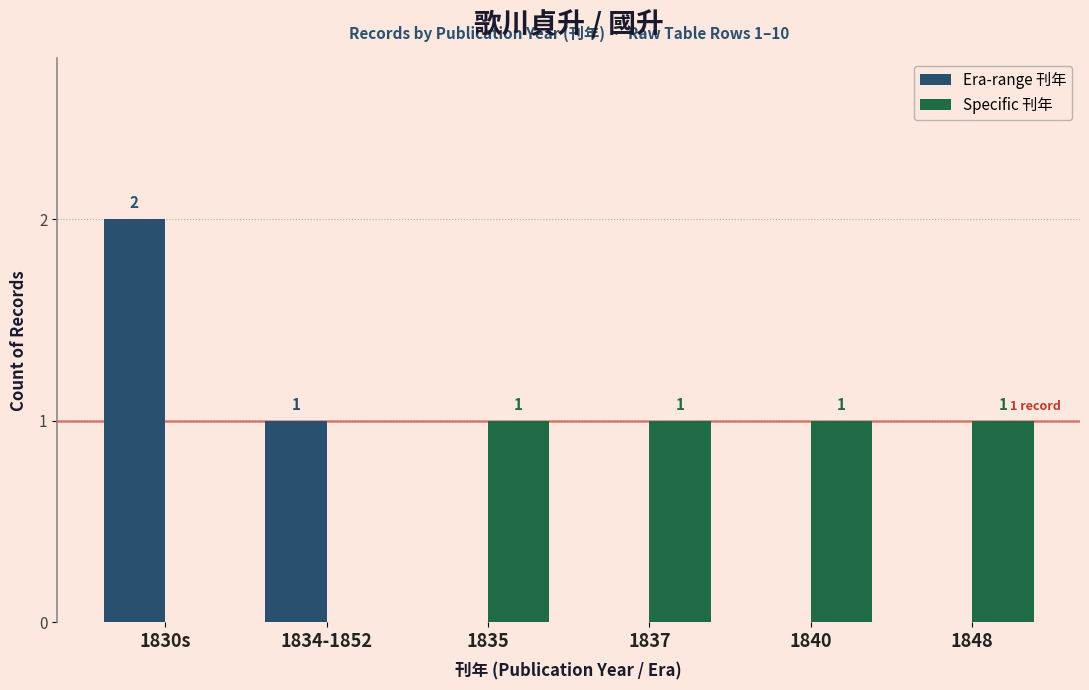

What is the maximum value shown in the chart?

2